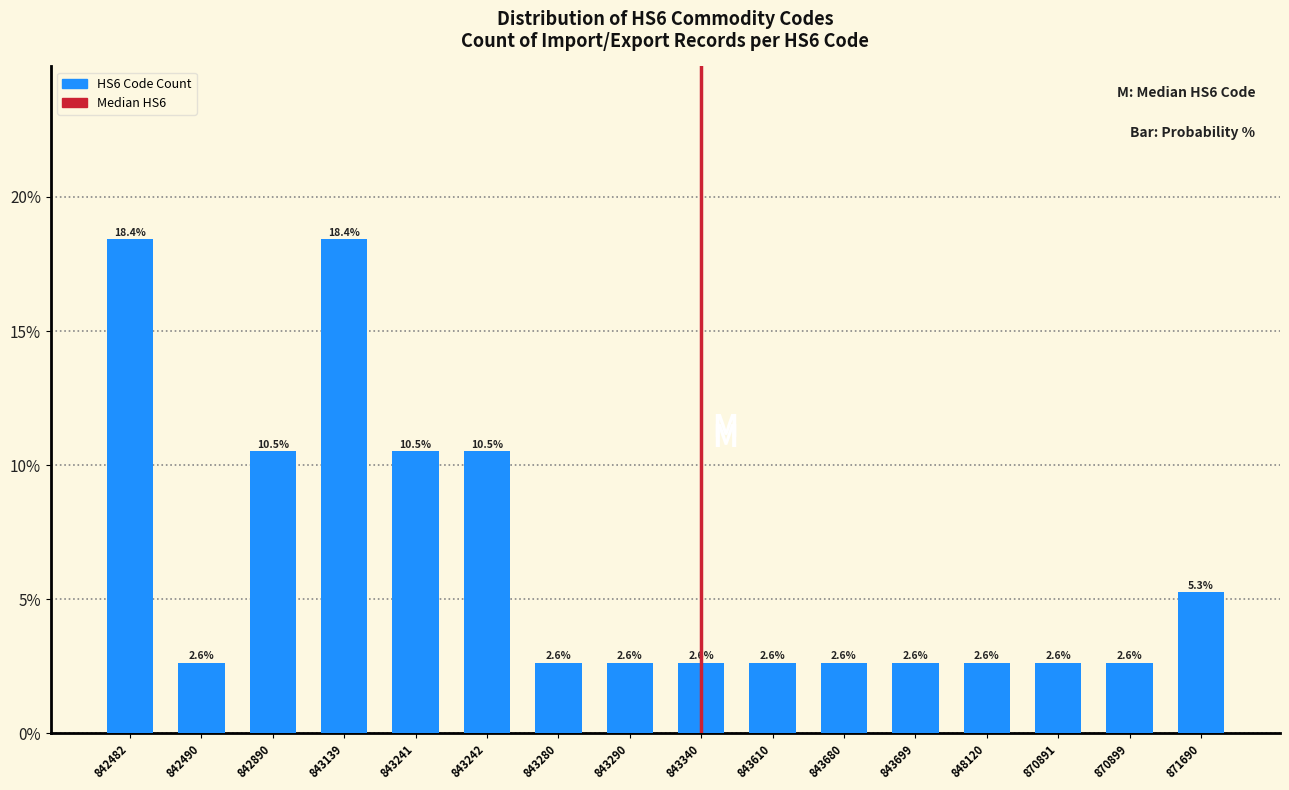

Reading left to right, extract all data points from this chart.

18.4	2.6	10.5	18.4	10.5	10.5	2.6	2.6	2.6	2.6	2.6	2.6	2.6	2.6	2.6	5.3